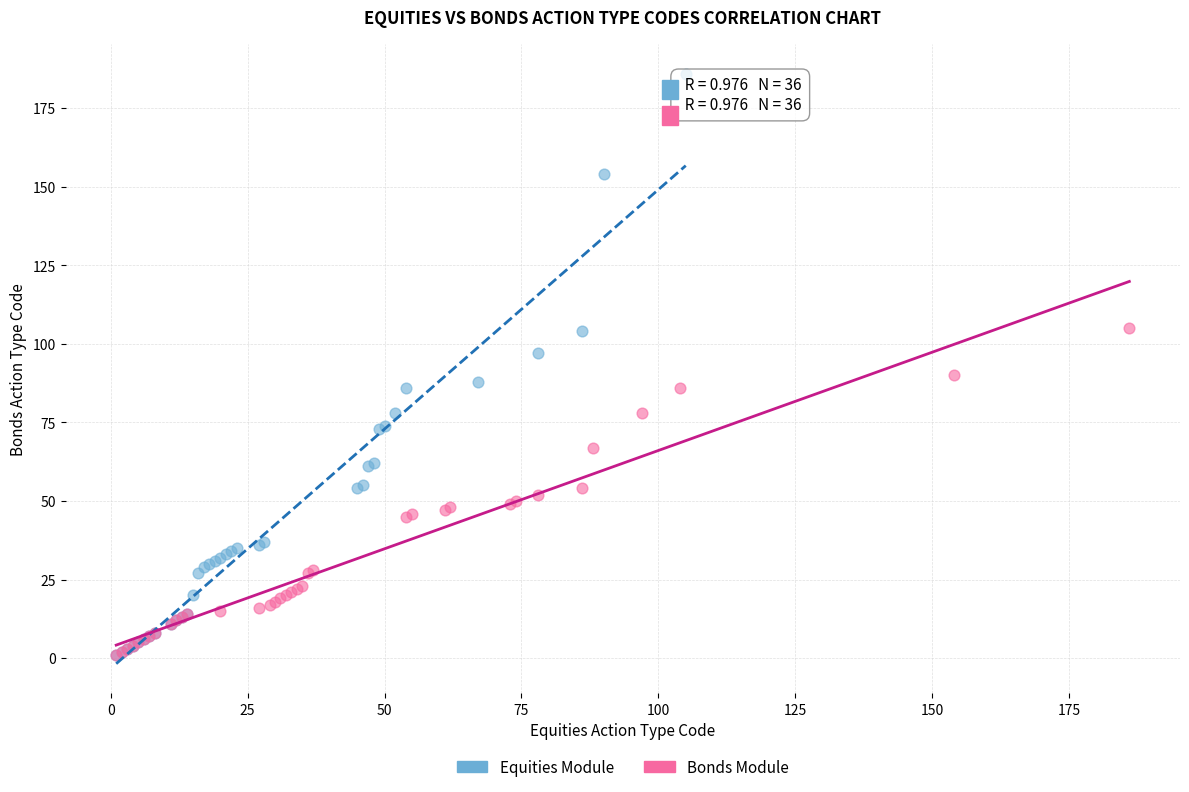

Which series reaches the maximum Y coordinate?

Equities Module